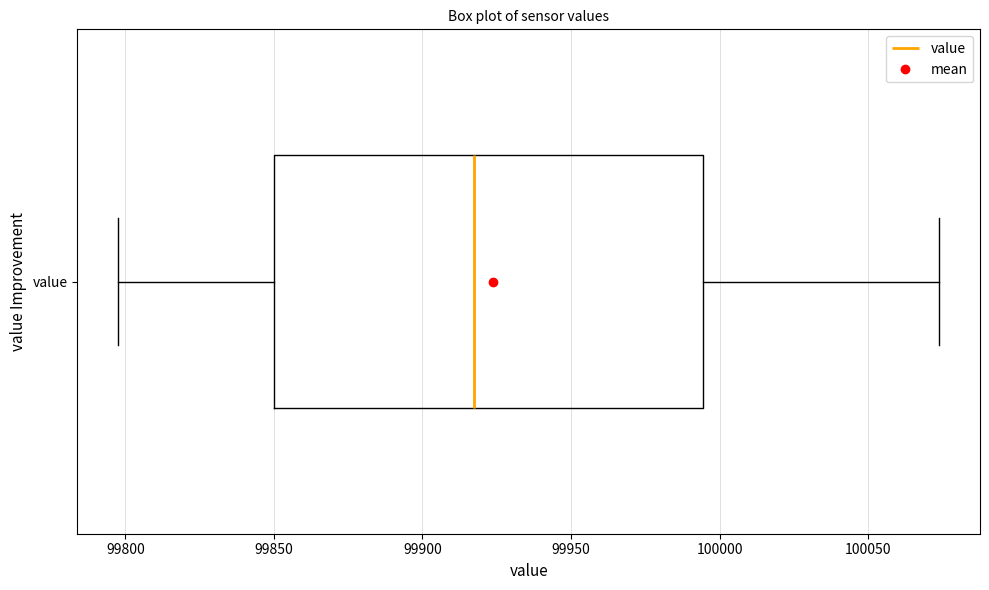

Read this box plot against the x-axis: the position of the median line, the range covered by the box, and the ends of both whiskers. The values are not printed on the chart, so give them approximately, as read against the axis.

median 99915, box 99850 to 99995, whiskers 99800 to 100075